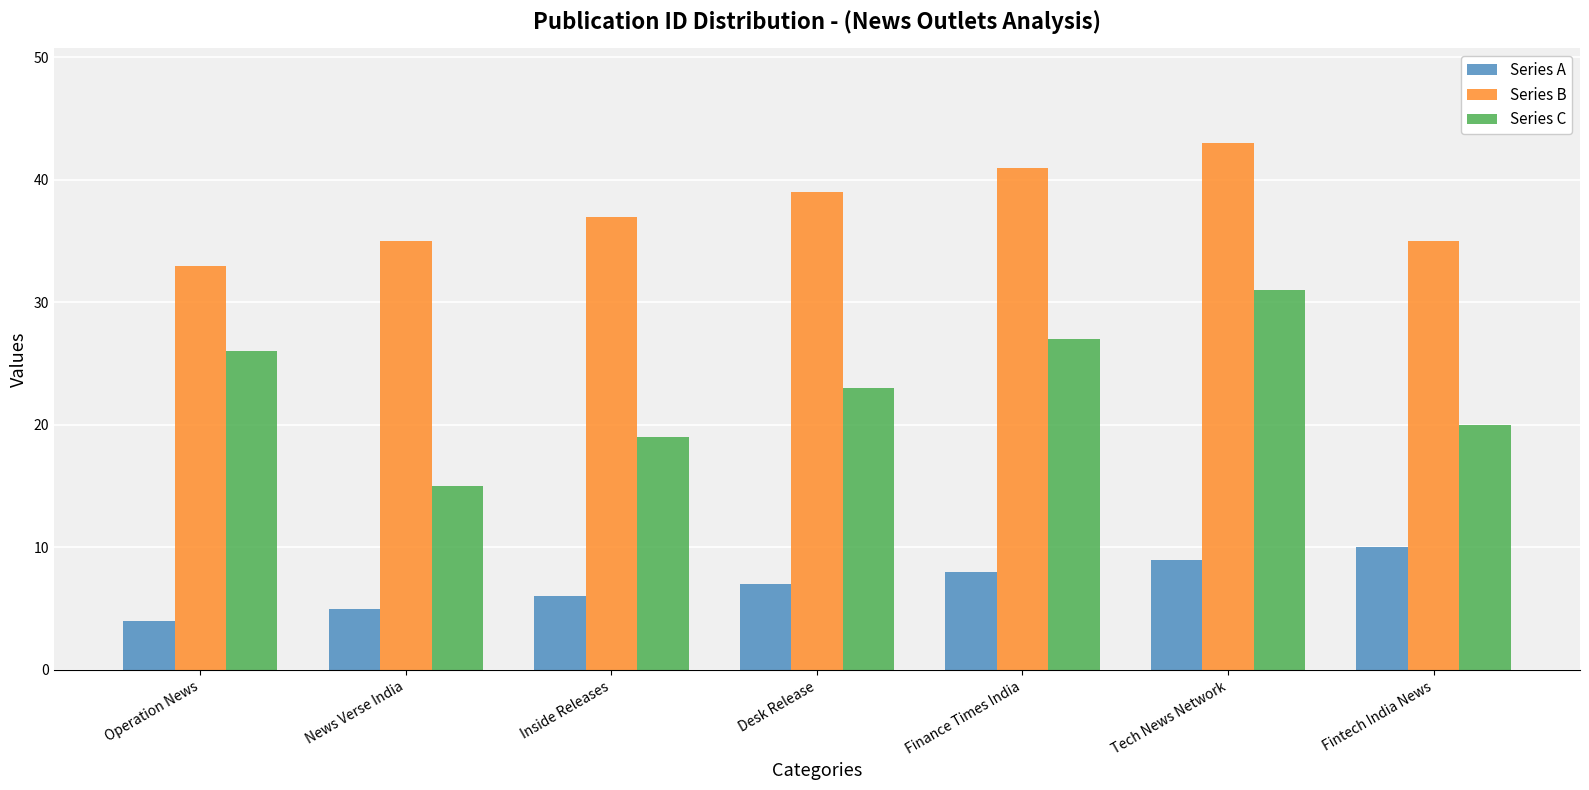

Count the number of categories in the chart.

7